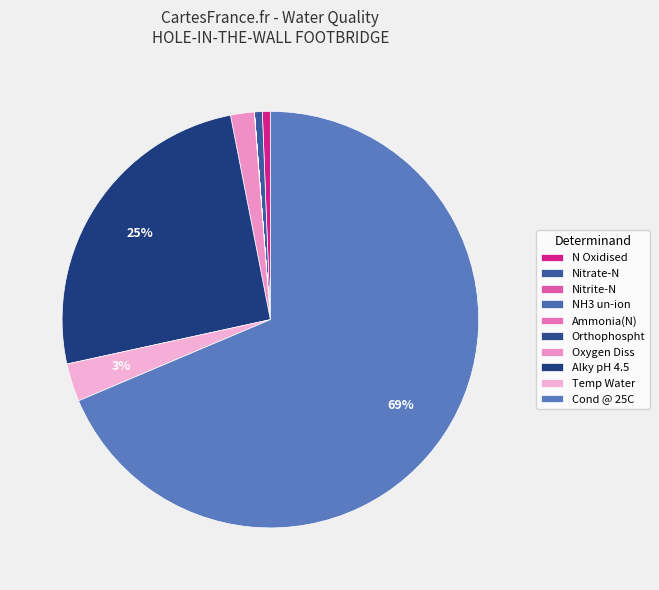

To the nearest percent, what percentage of the pie is N Oxidised?

1%